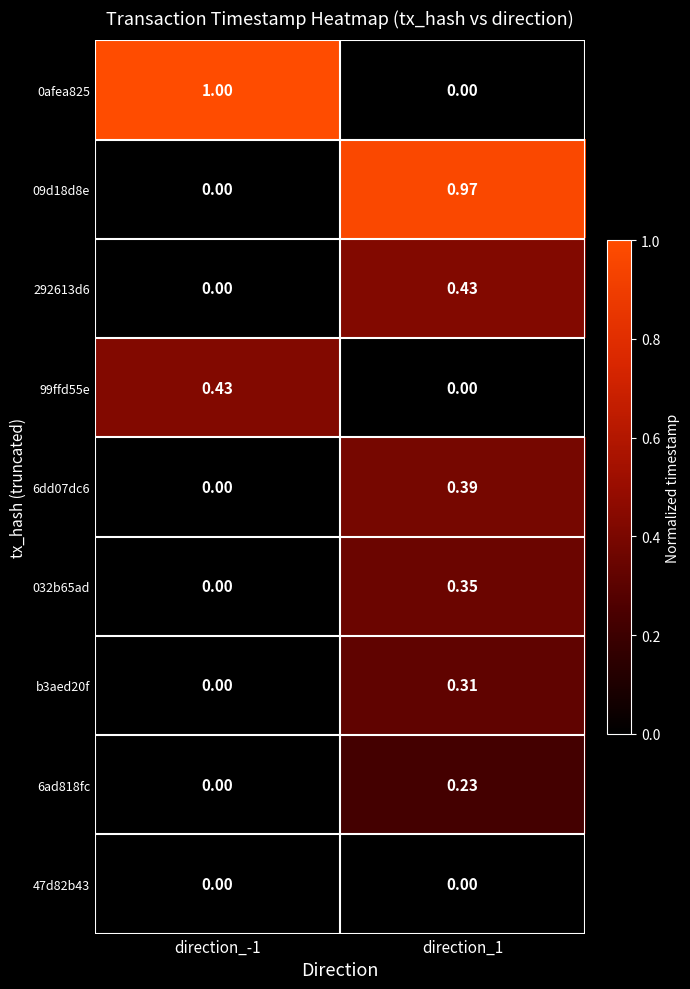

Is the value of b3aed20f at direction_1 greater than the value of 09d18d8e at direction_-1?

Yes